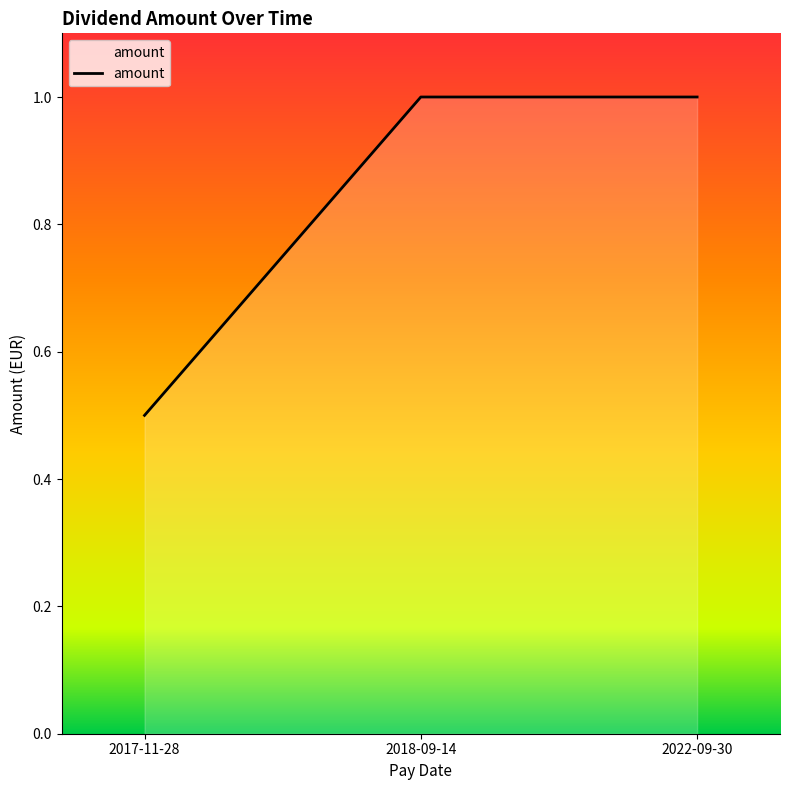

What position from the right is 2022-09-30?

1